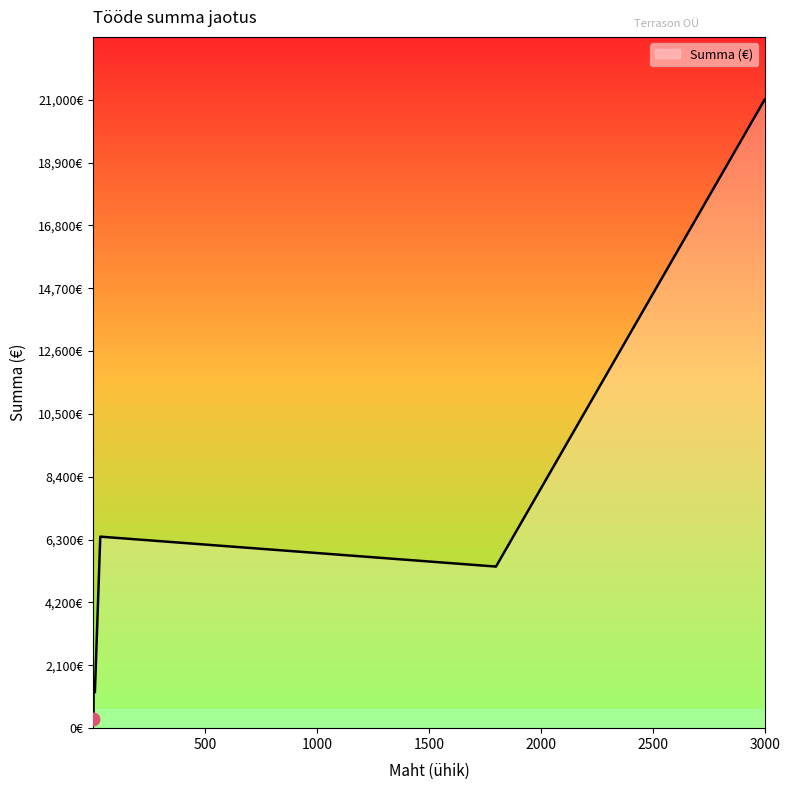

What is the value of the 2nd point from the left?

1200